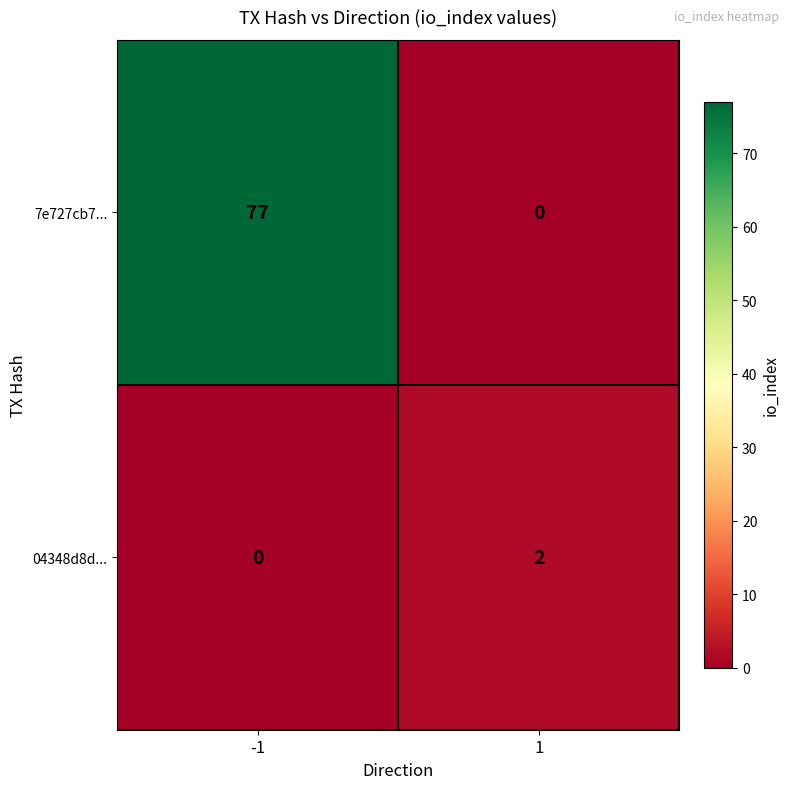

Which series has the widest spread of values?

7e727cb7...